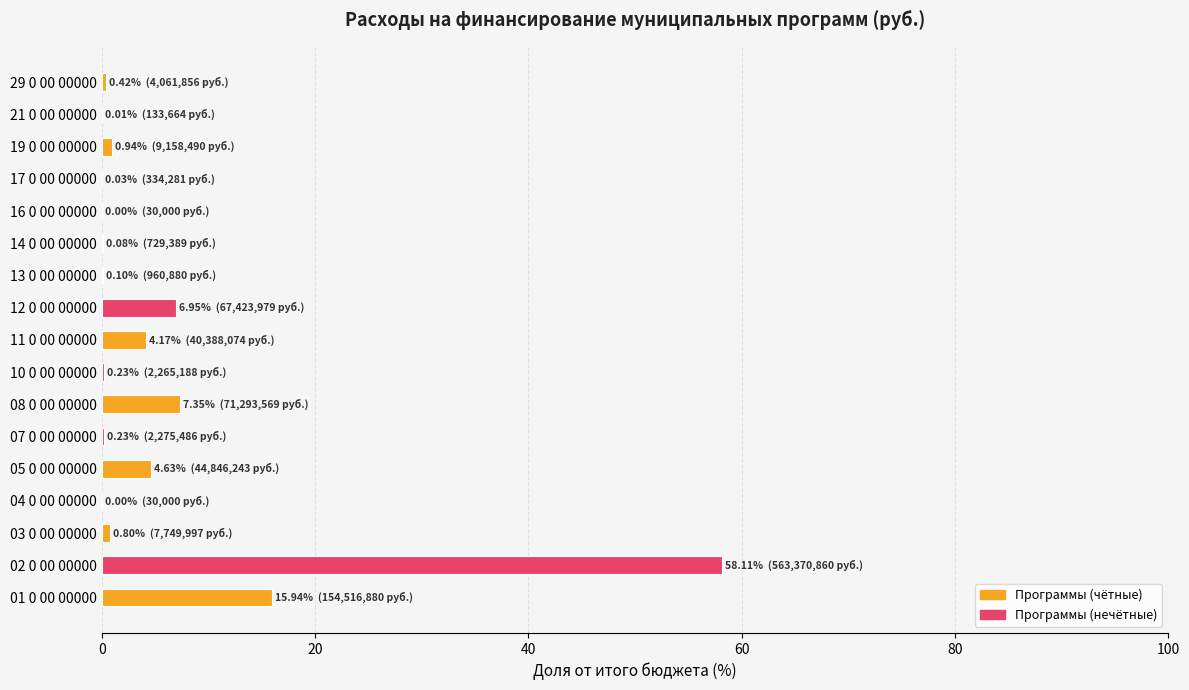

True or false: the data shows 7.0 at 12 0 00 00000.

True